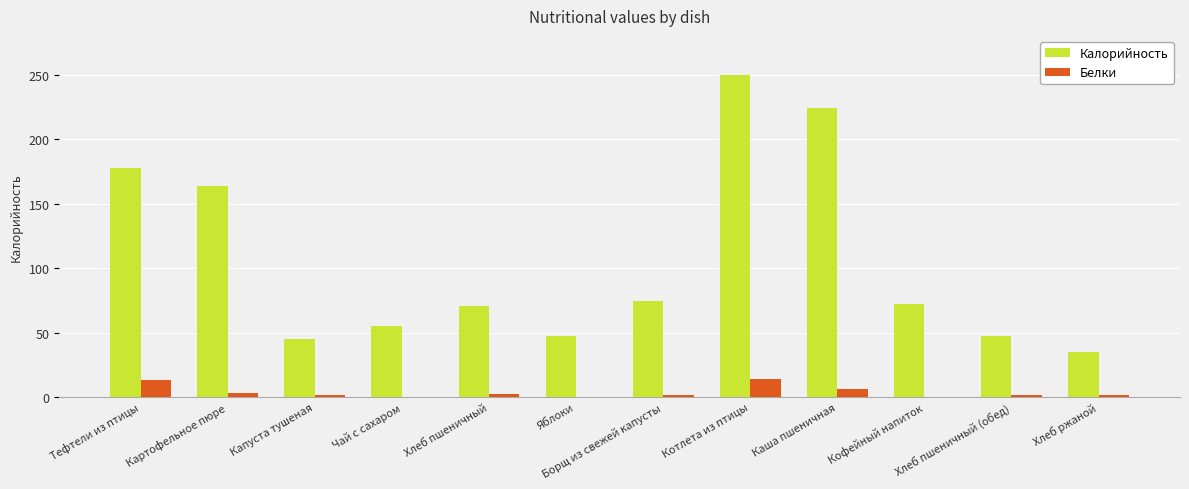

Which series changed the most between Капуста тушеная and Хлеб пшеничный?

Калорийность